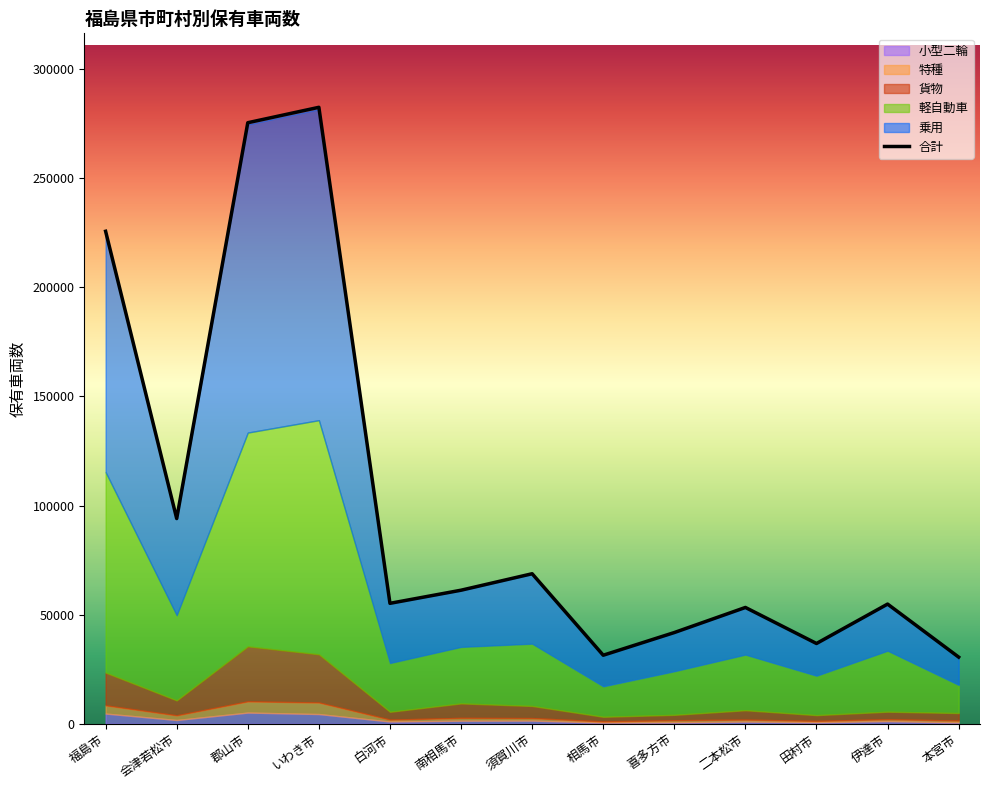

What position from the left is 喜多方市?

9